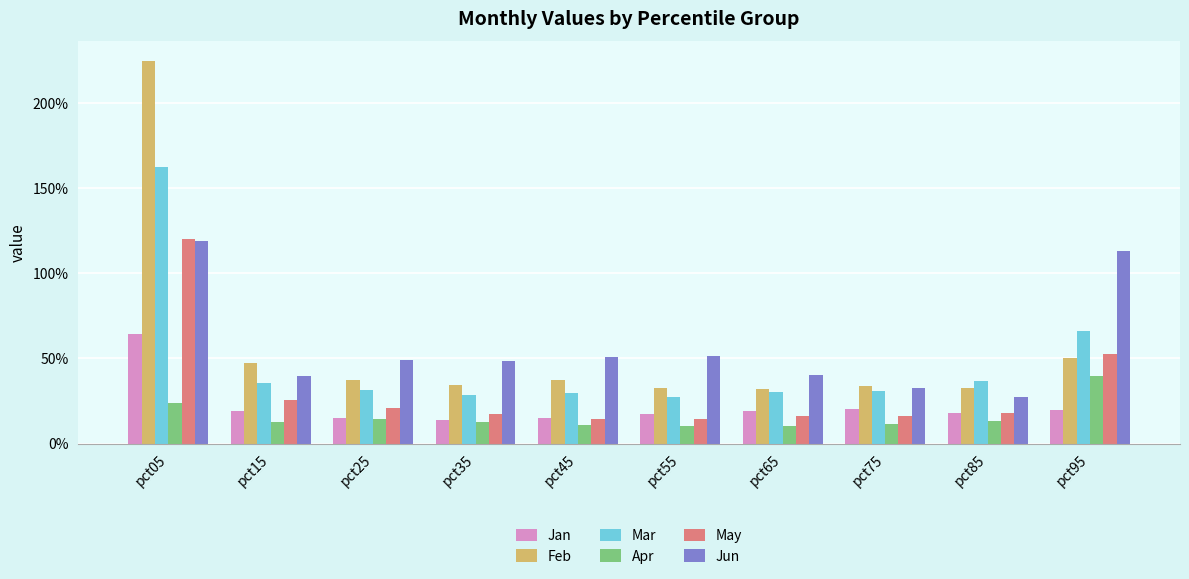

Are the bars horizontal?

No